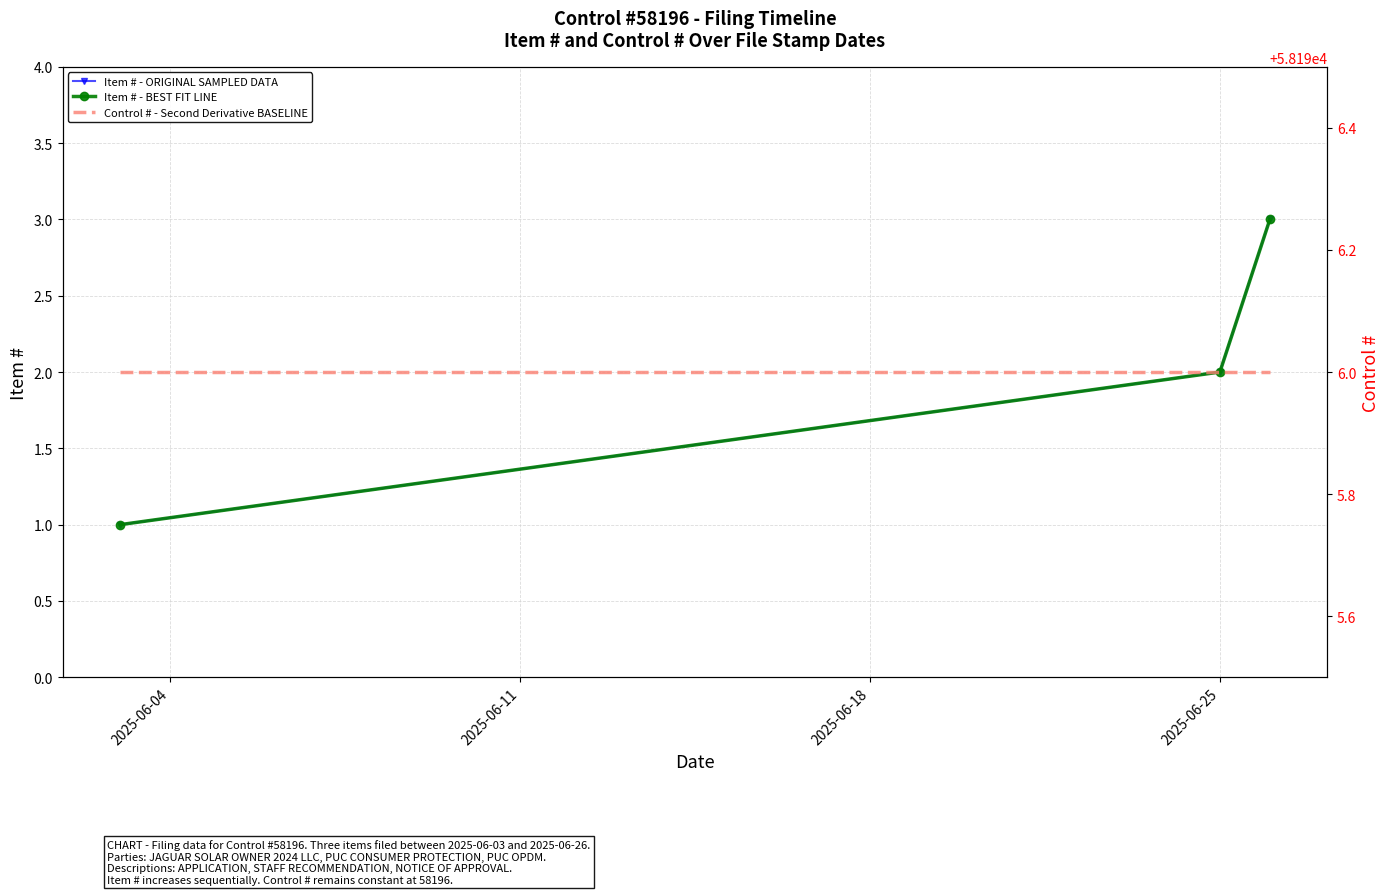

At how many categories does at least one series exceed 53775?

3